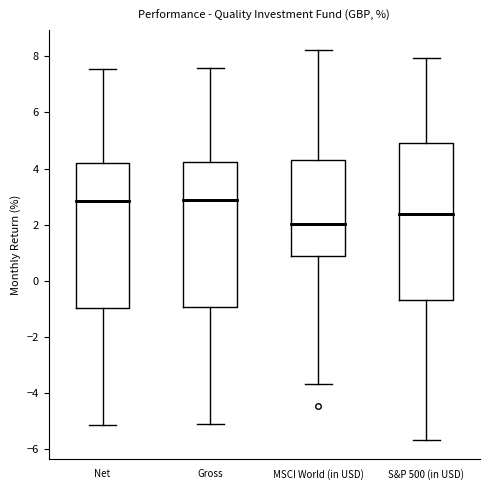

Comparing the boxes themselves (not the whiskers), which one is the tallest?

S&P 500 (in USD)